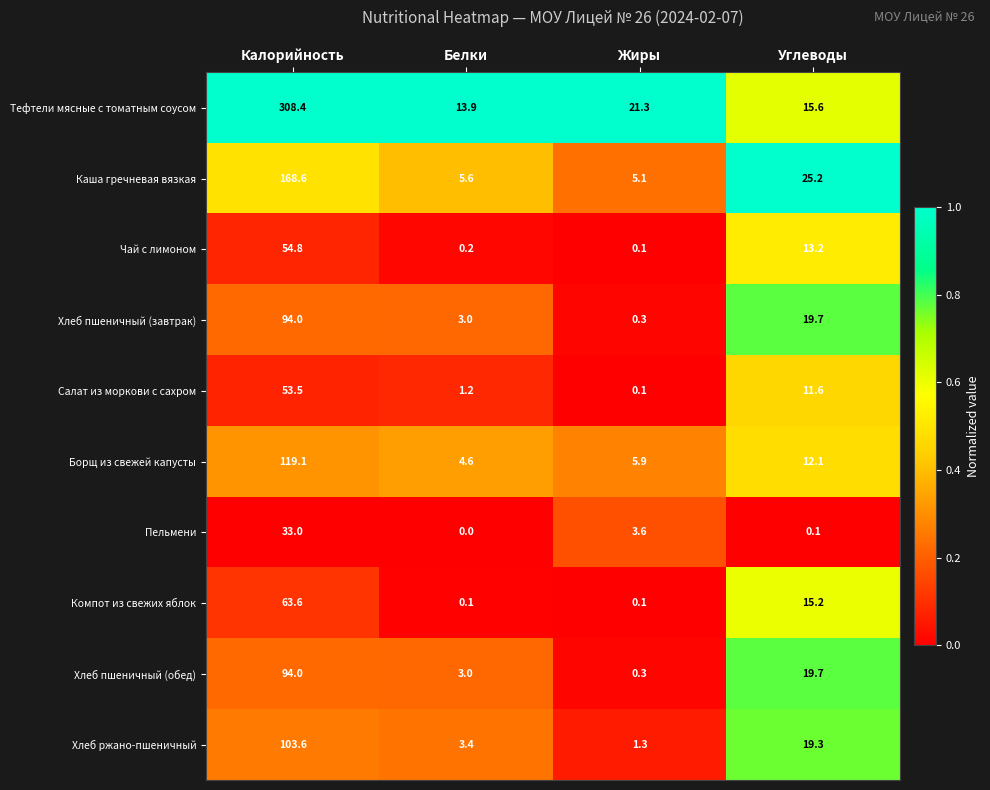

Read the Хлеб ржано-пшеничный value at Жиры.

1.3